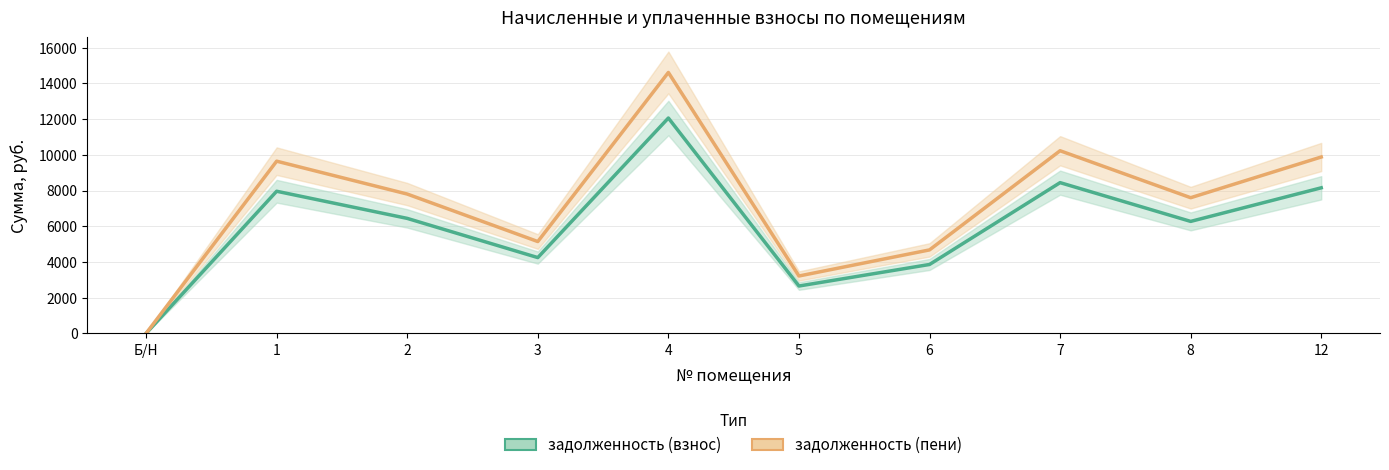

In задолженность (взнос), how many points are higher than both neighbors (excluding endpoints)?

3